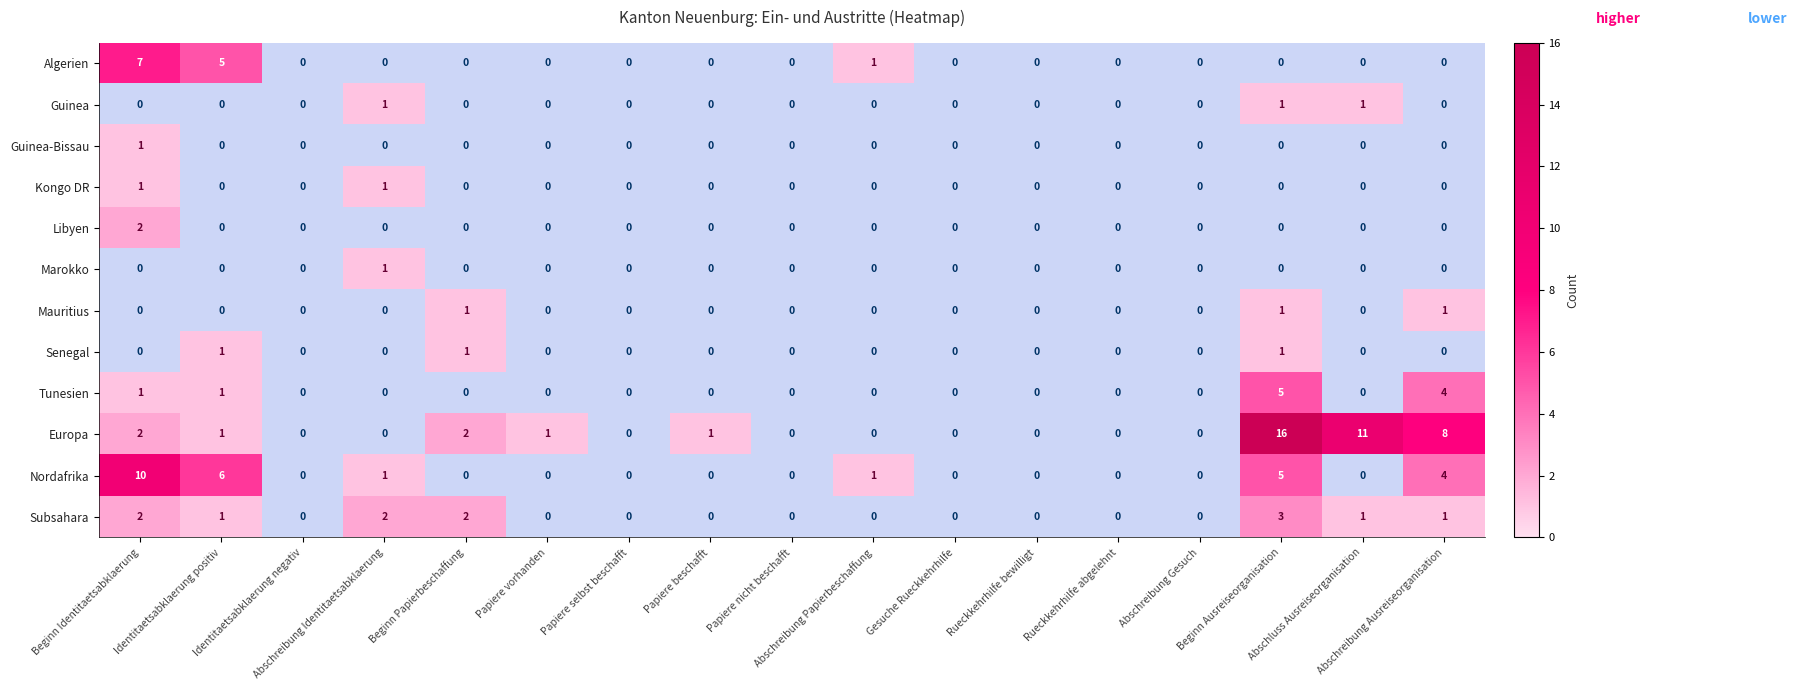

What is the difference between the maximum and second lowest values in the Nordafrika series?

10